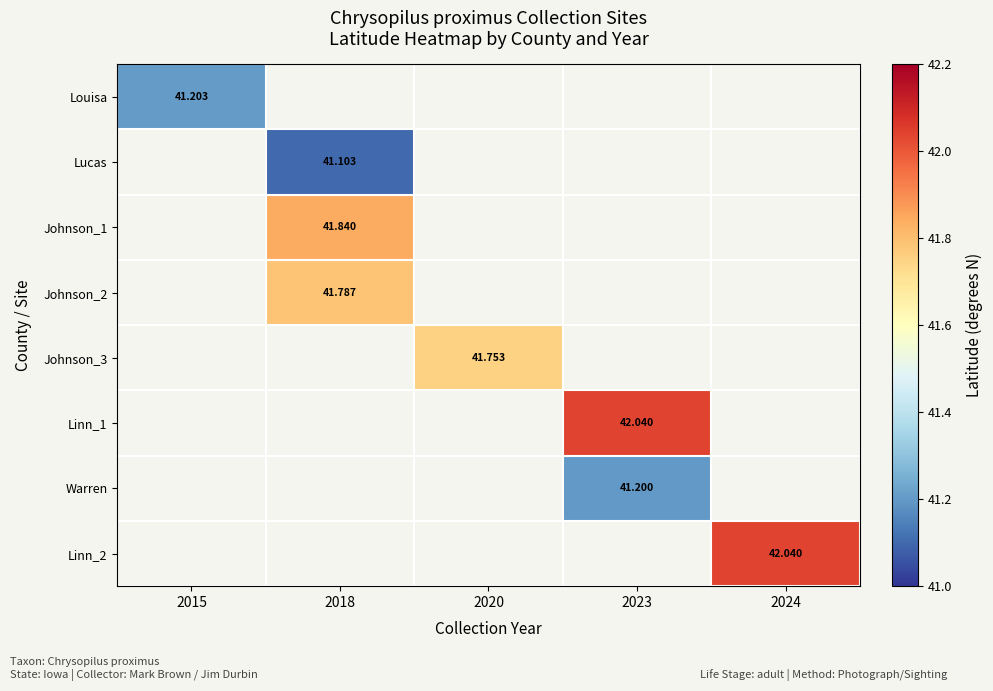

What is the minimum value shown in the chart?

41.1